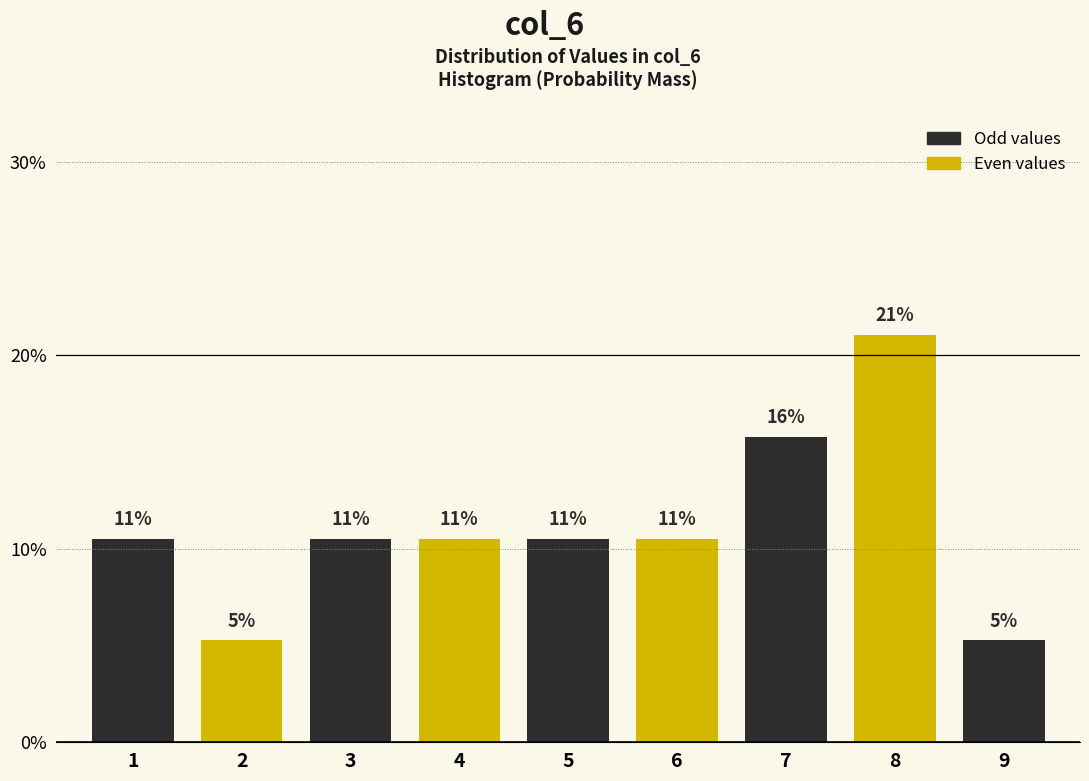

How many bars are there in total?

9